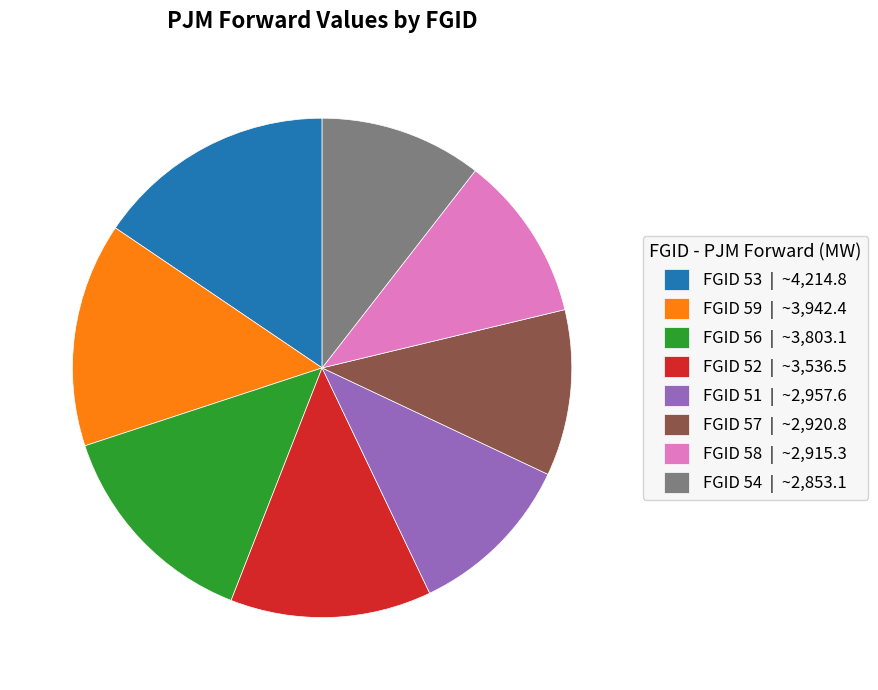

Approximately how many times larger is the value at FGID 56 | ~3,803.1 compared to FGID 58 | ~2,915.3?

1.3